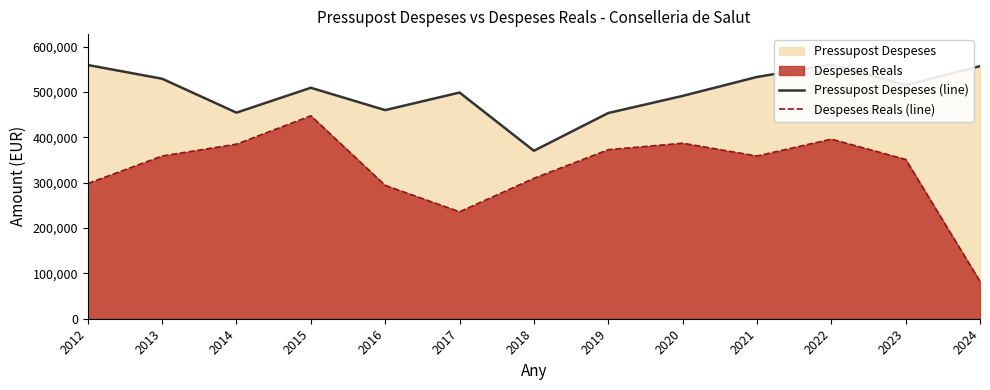

What is the value of the Pressupost Despeses (line) point at the 6th from the left?

499075.0